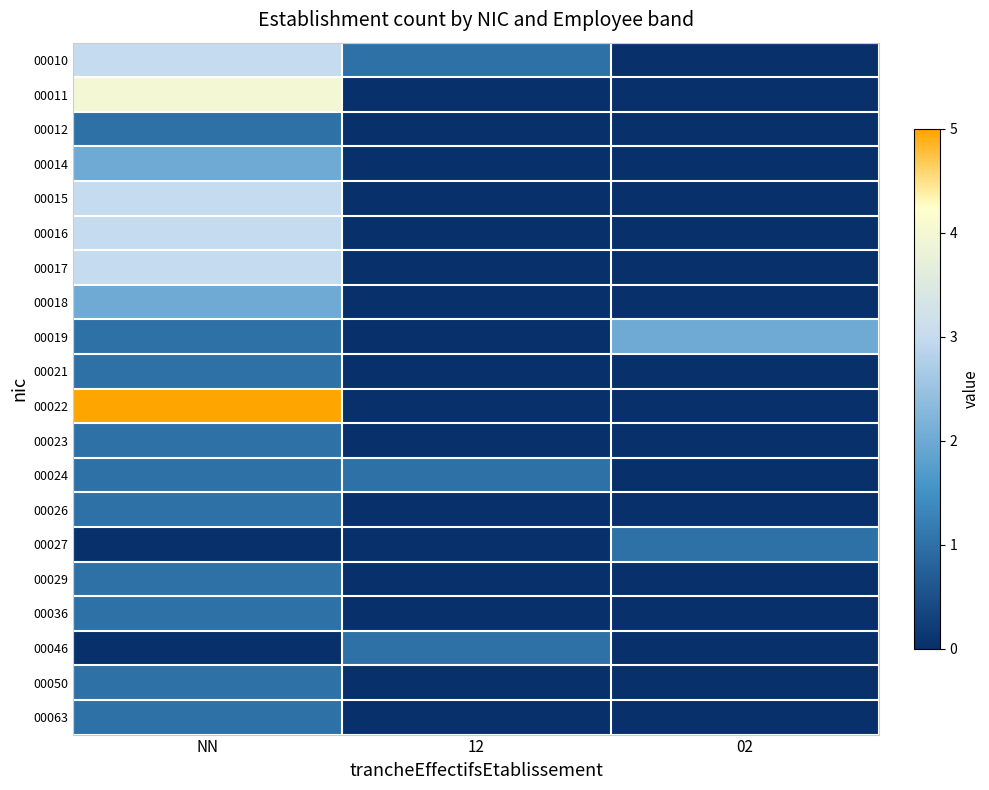

Which series has the largest total across all categories?

00022